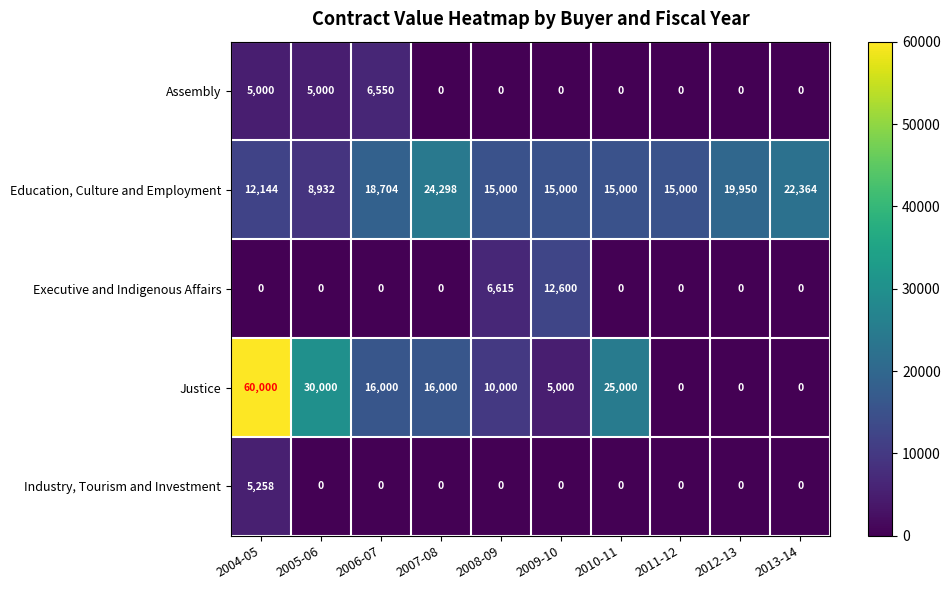

What is the sum of all Justice values?

162000